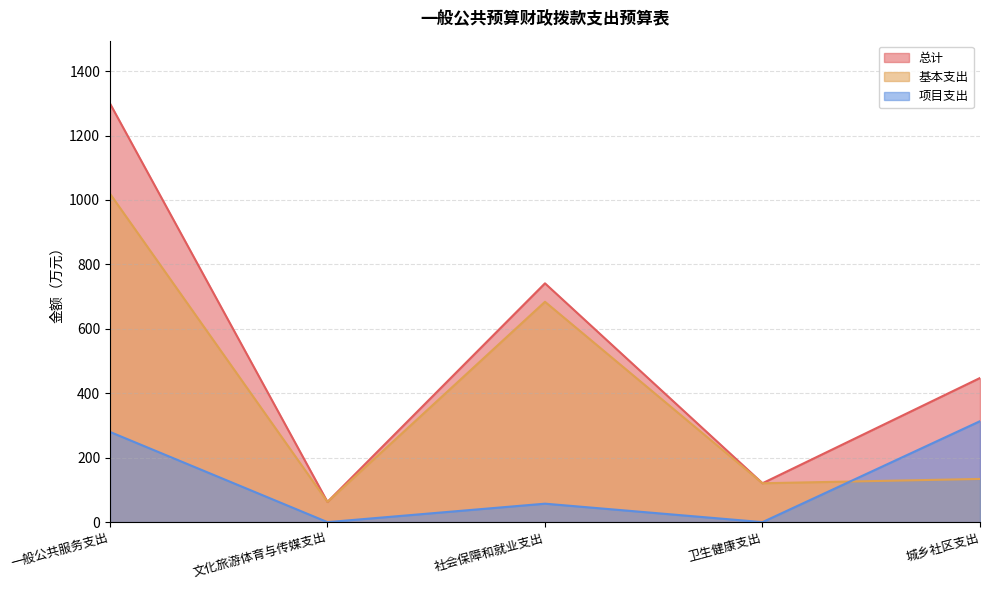

Is the value of 基本支出 at 文化旅游体育与传媒支出 greater than the value of 总计 at 卫生健康支出?

No